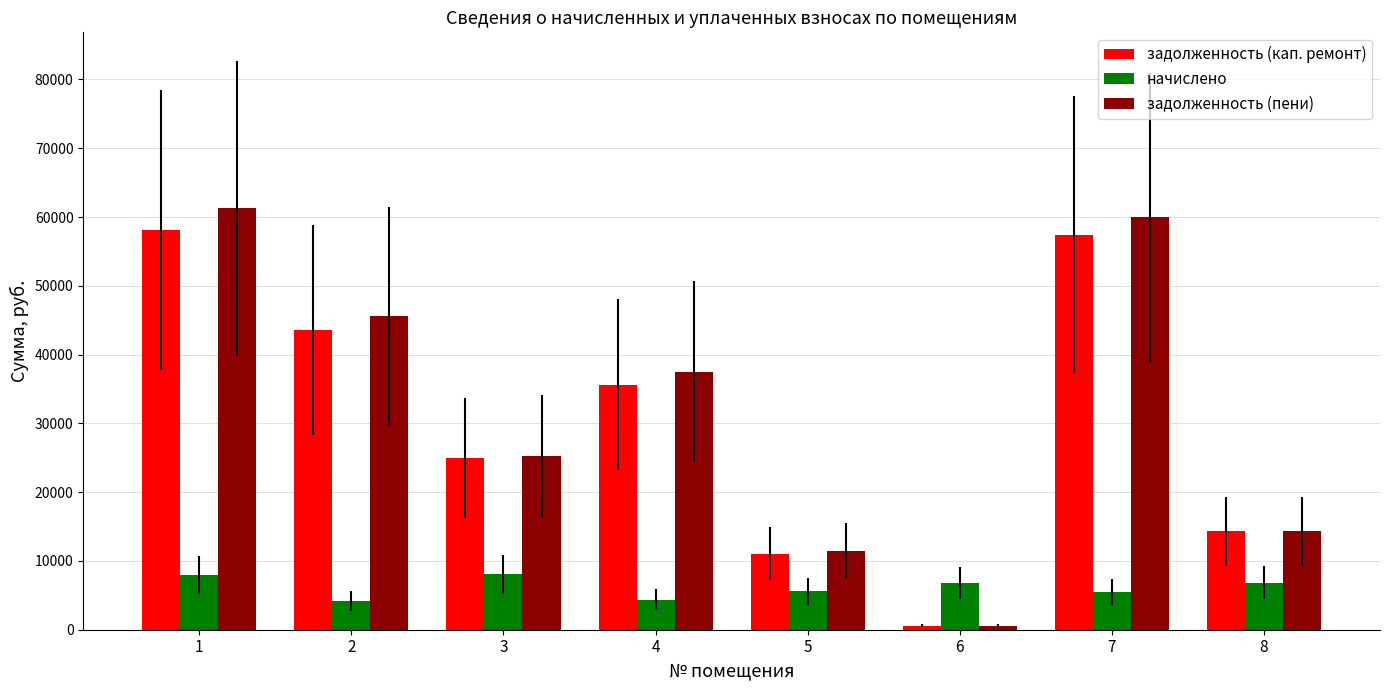

Which label corresponds to the smallest value in the chart?

6